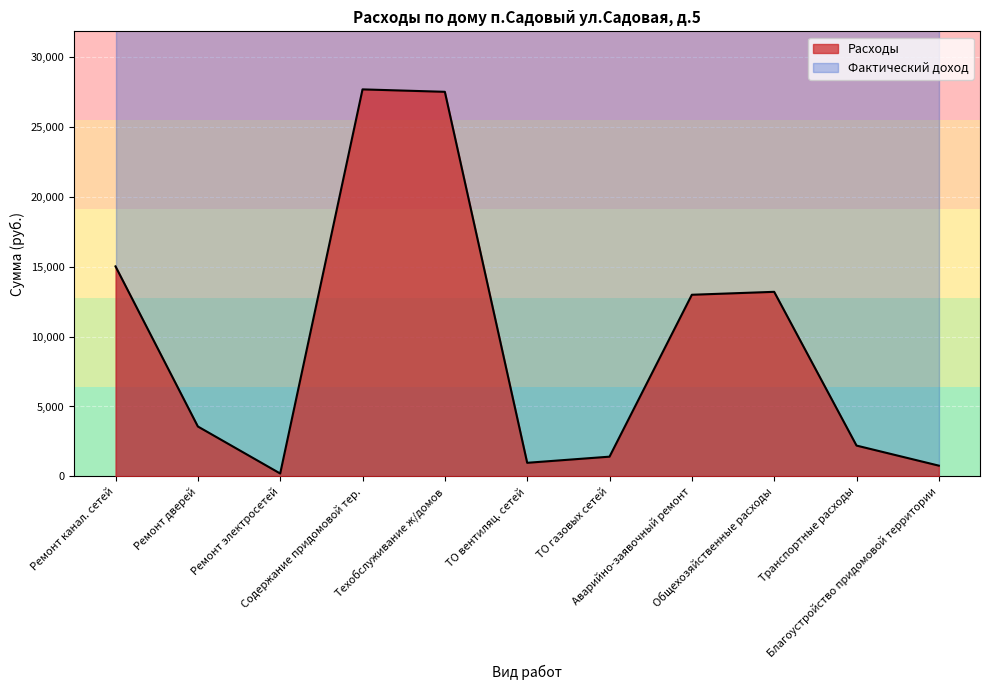

Which category has the highest value across all series?

Содержание придомовой тер.